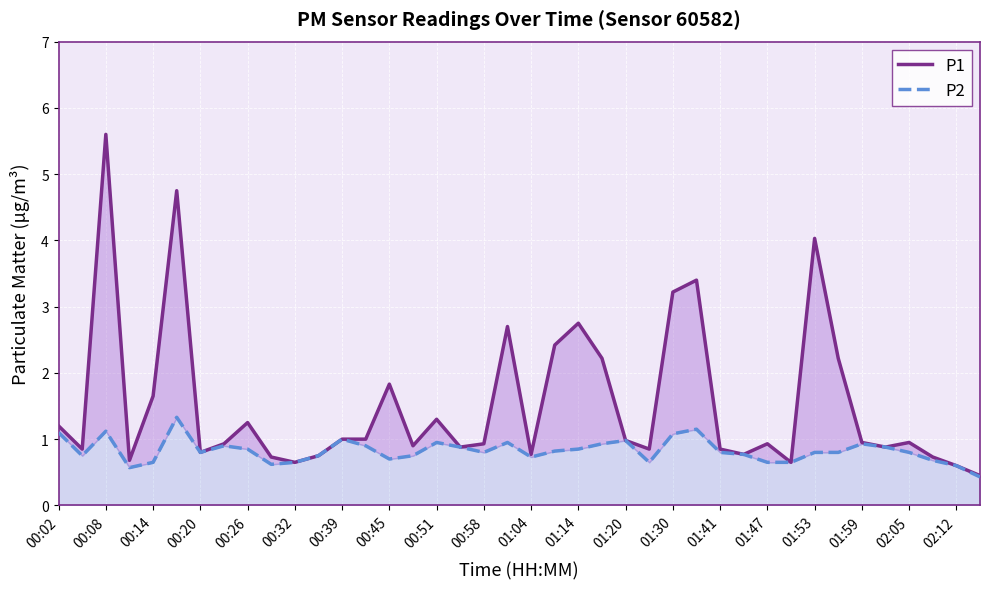

What is the value of the P2 point at the 18th from the left?

0.9